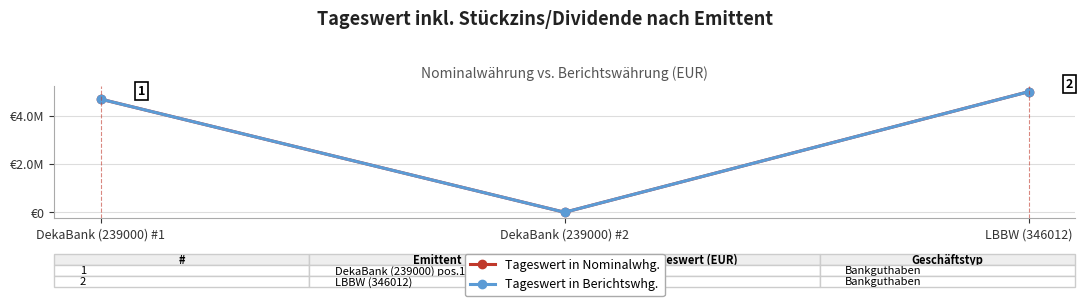

True or false: Tageswert in Berichtswhg. has a value of 4679816.6 at DekaBank (239000) #1.

True